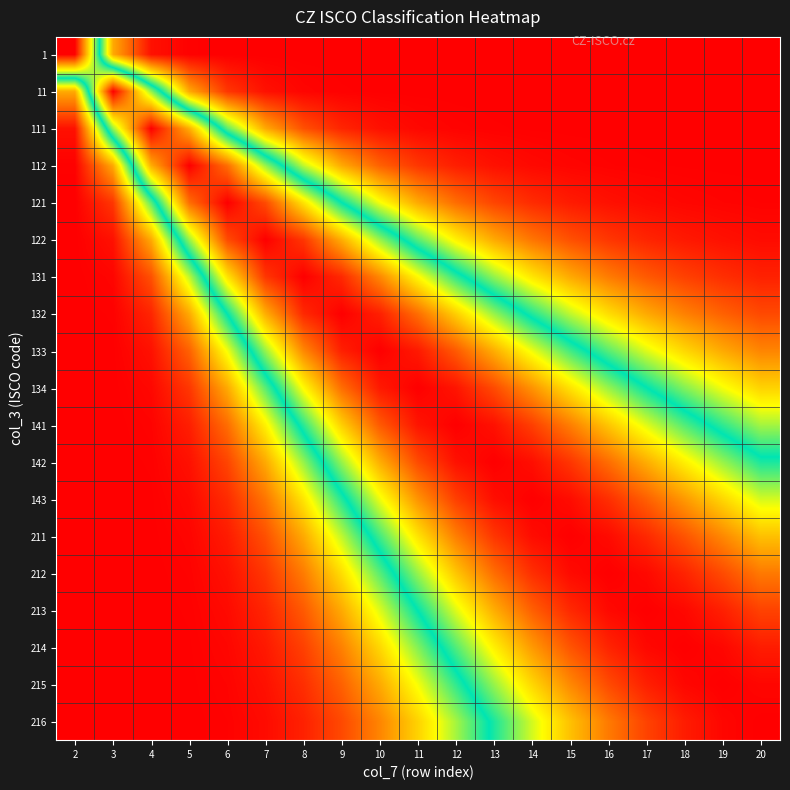

Rank the series by their maximum value, from lowest to highest.

1, 11, 111, 112, 121, 122, 131, 132, 133, 134, 141, 142, 143, 211, 212, 213, 214, 215, 216